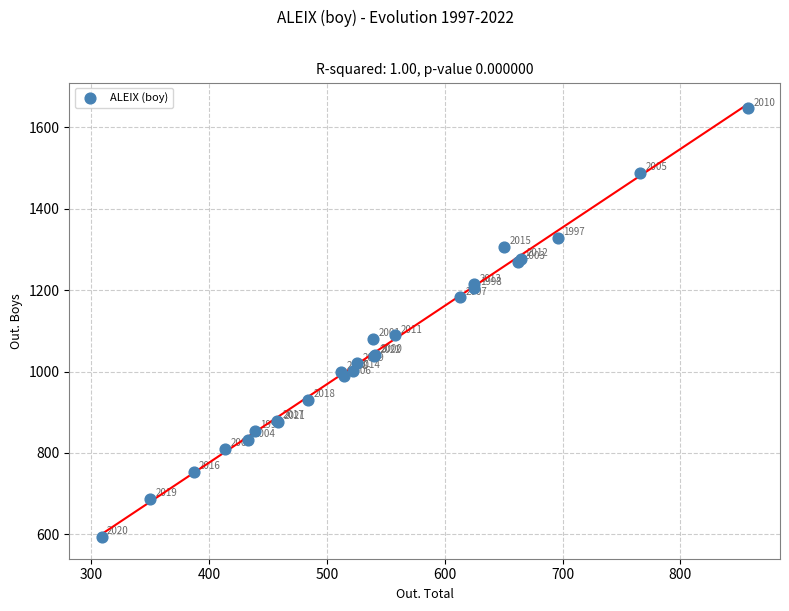

What Y value in the scatter plot is closest to 1120?

1089